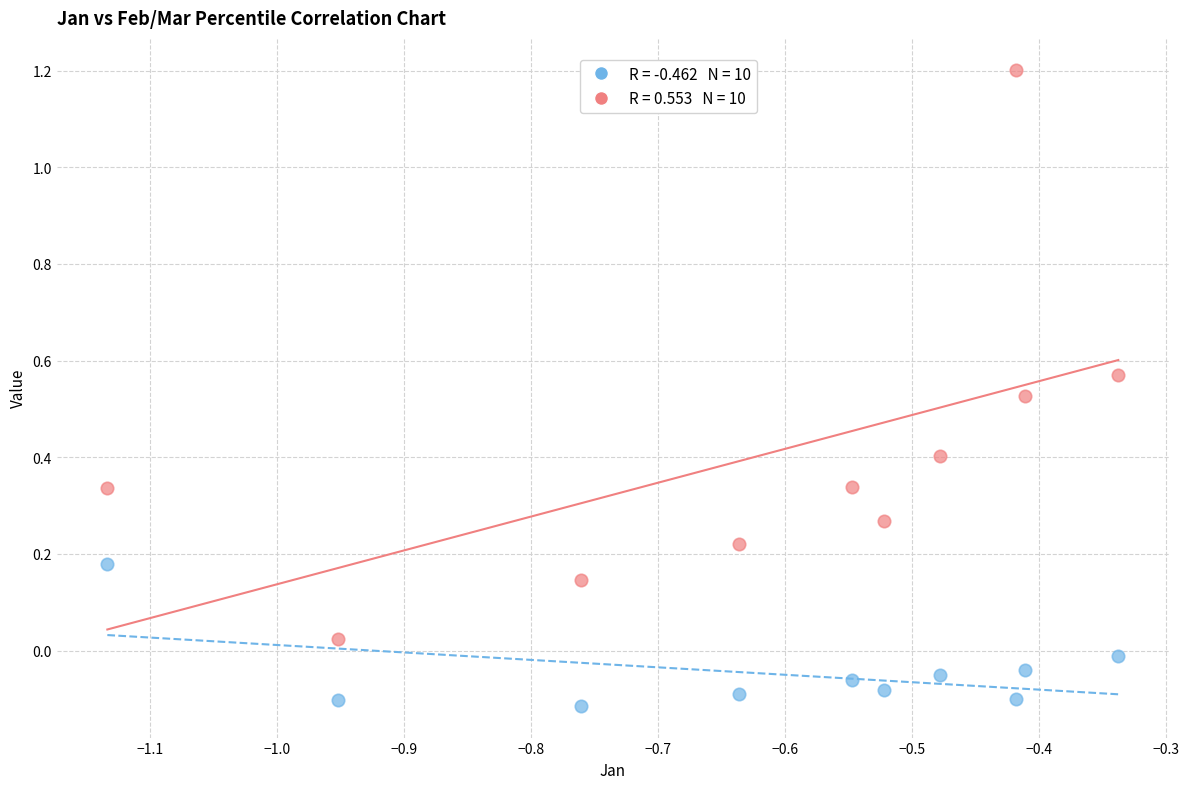

Across all data points, what is the range of Y values (max minus min)?

1.3